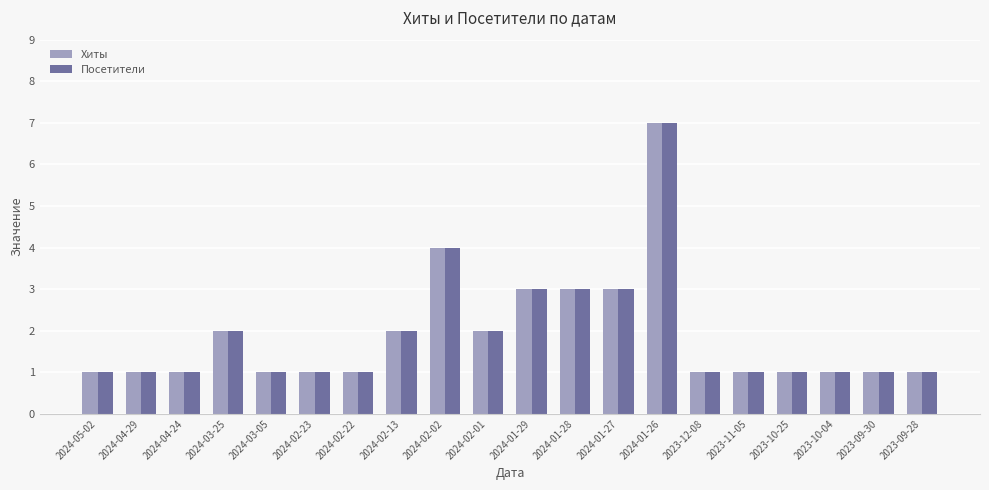

What position from the left is 2024-01-27?

13